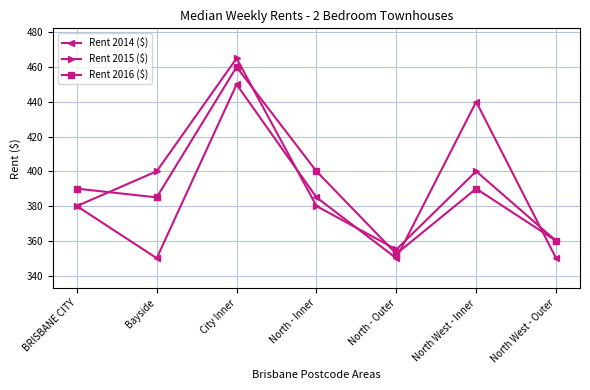

At which label does Rent 2015 ($) reach its minimum?

North - Outer